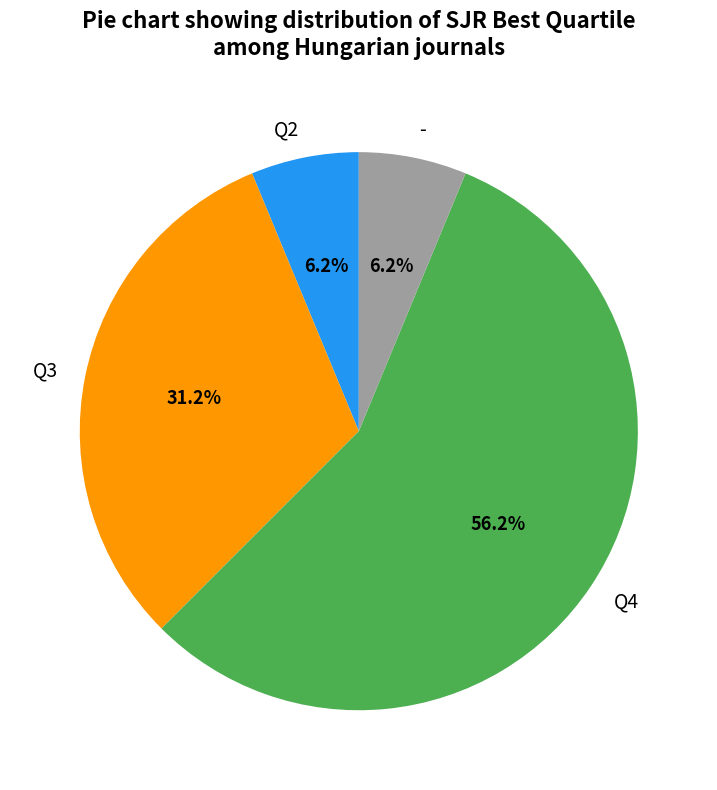

Is there a majority slice in this chart?

Yes